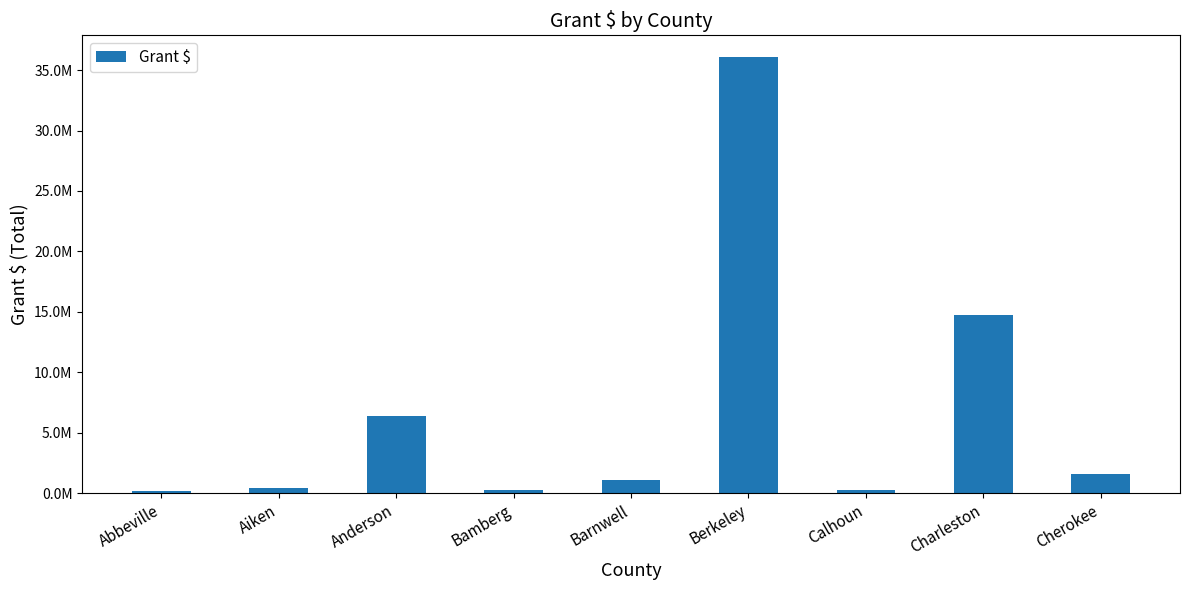

What is the average value?

6769444